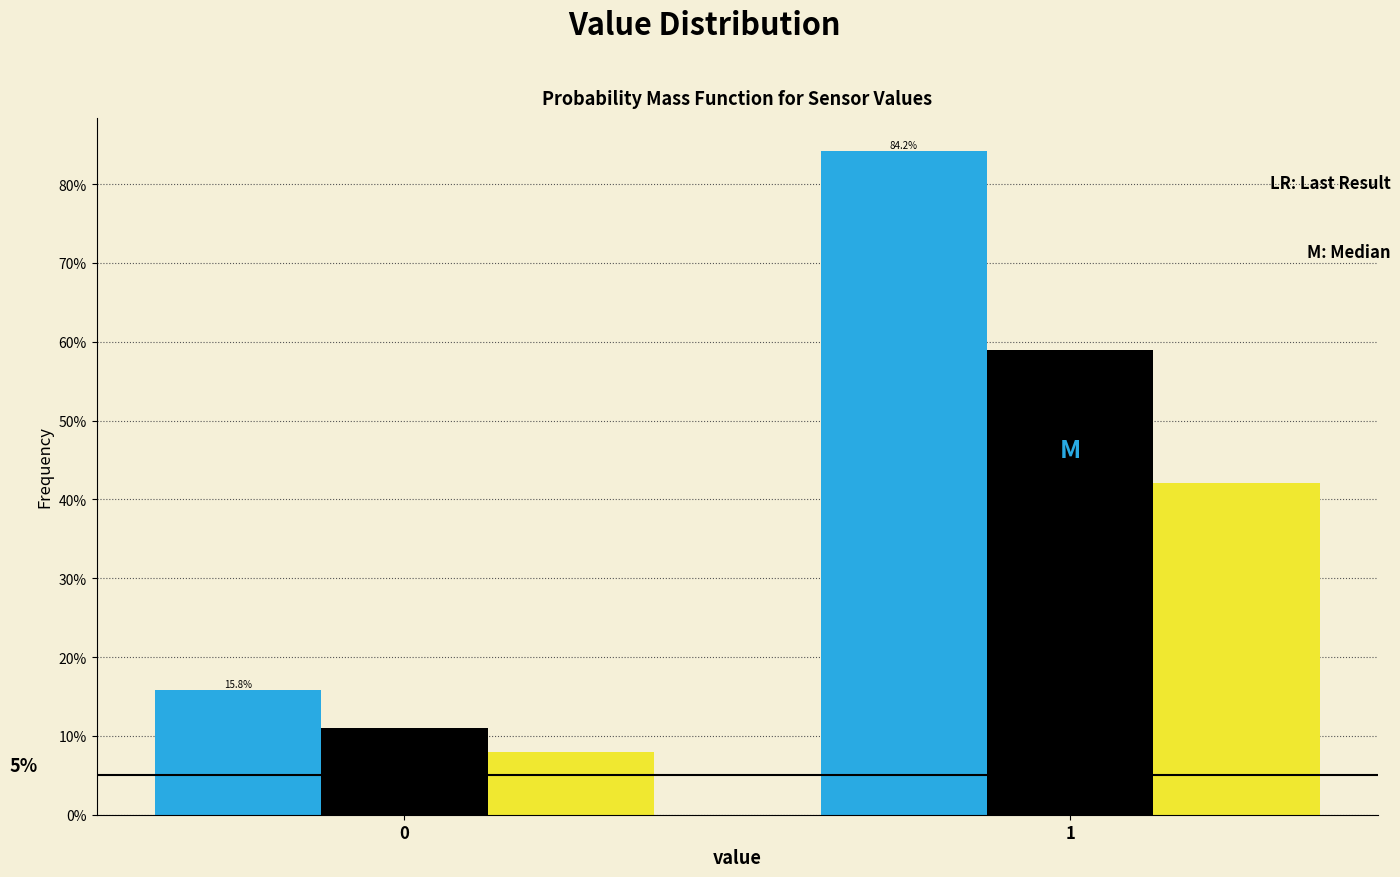

What is the total value across all series at 0?

34.8